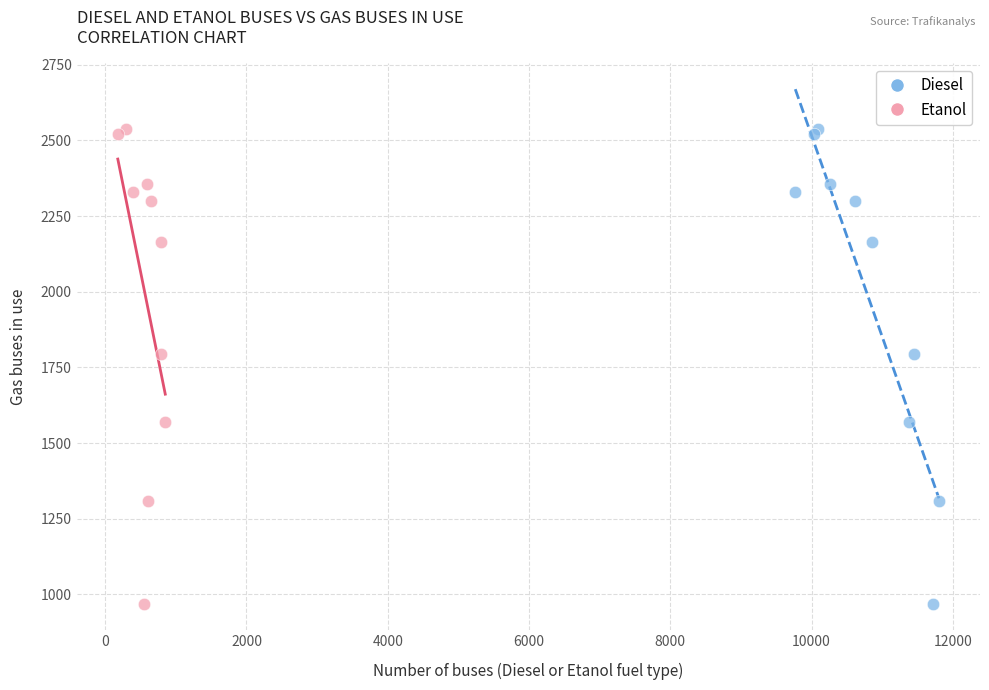

What are all the series names shown in the legend?

Diesel, Etanol